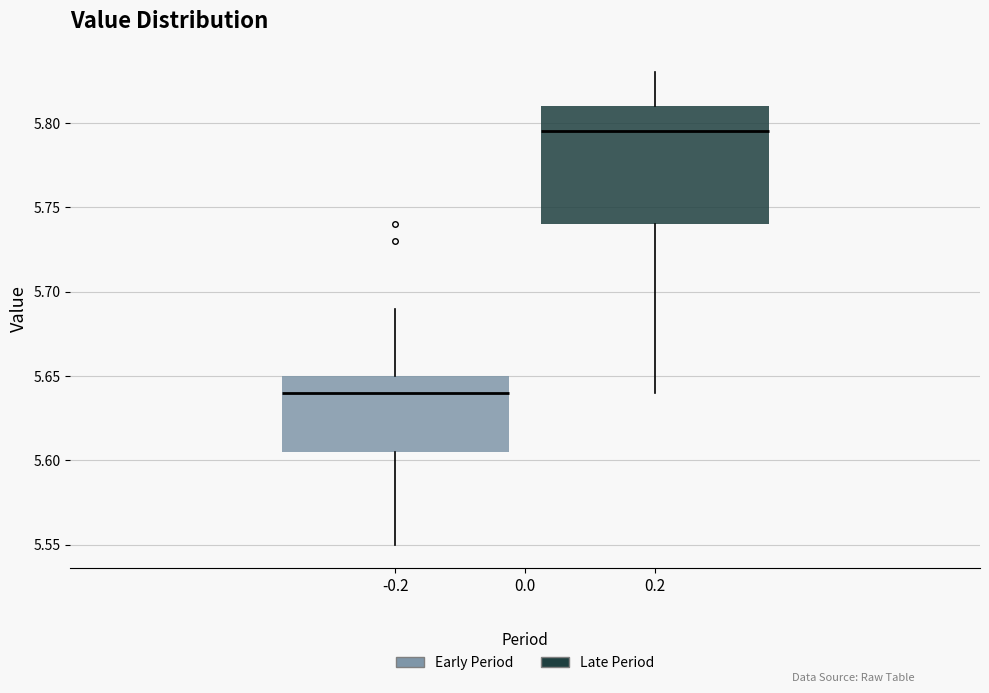

Where does the lower whisker of the box at x = 0.2 end on the y-axis? The values are not printed on the chart, so give them approximately, as read against the axis.

5.640